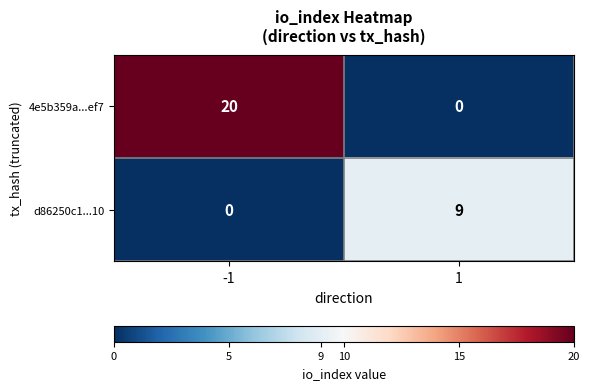

What is the highest value of the 4e5b359a...ef7 series?

20